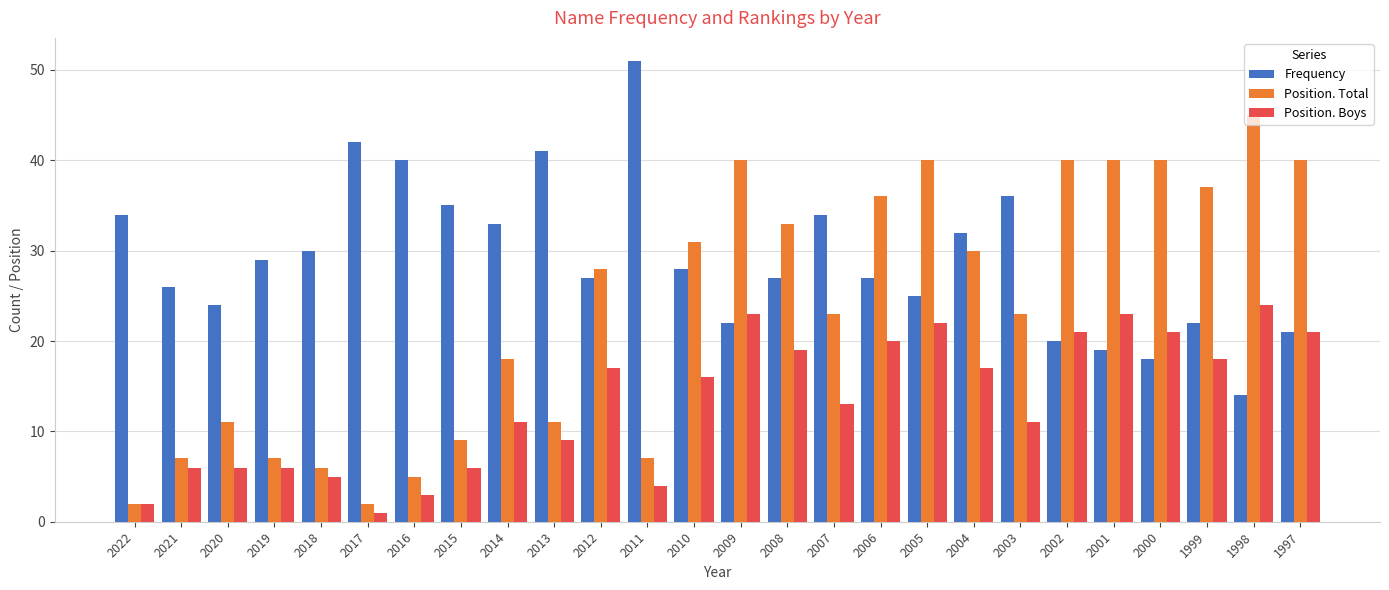

Which label corresponds to the largest value in the chart?

2011